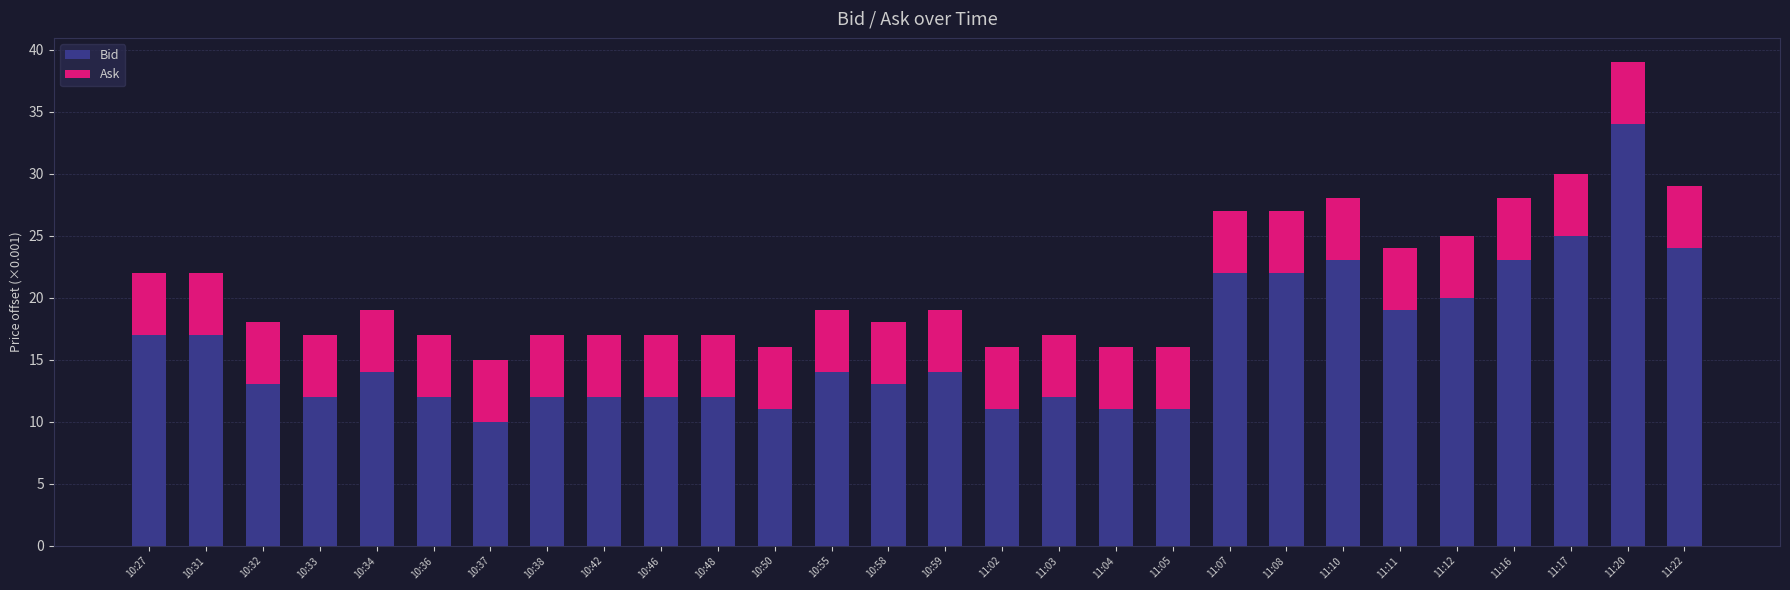

What is the total value across all series at 11:11?

24.0